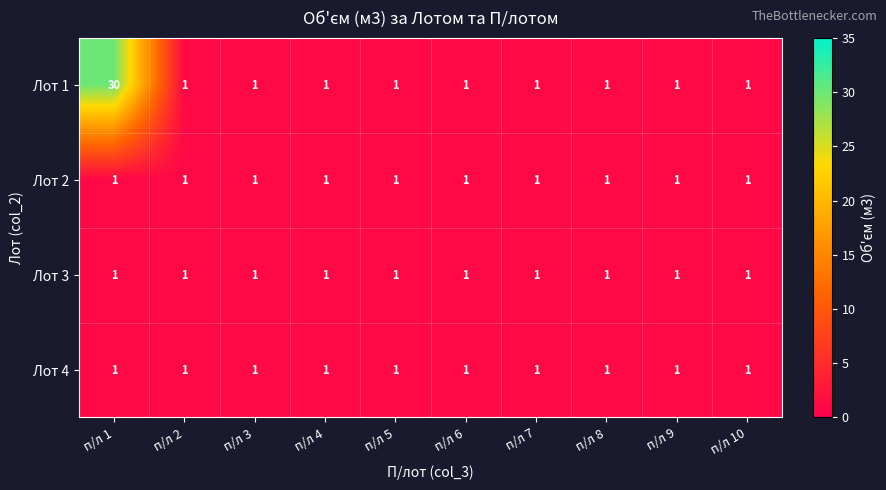

At which category is the sum across all series the highest?

п/л 1